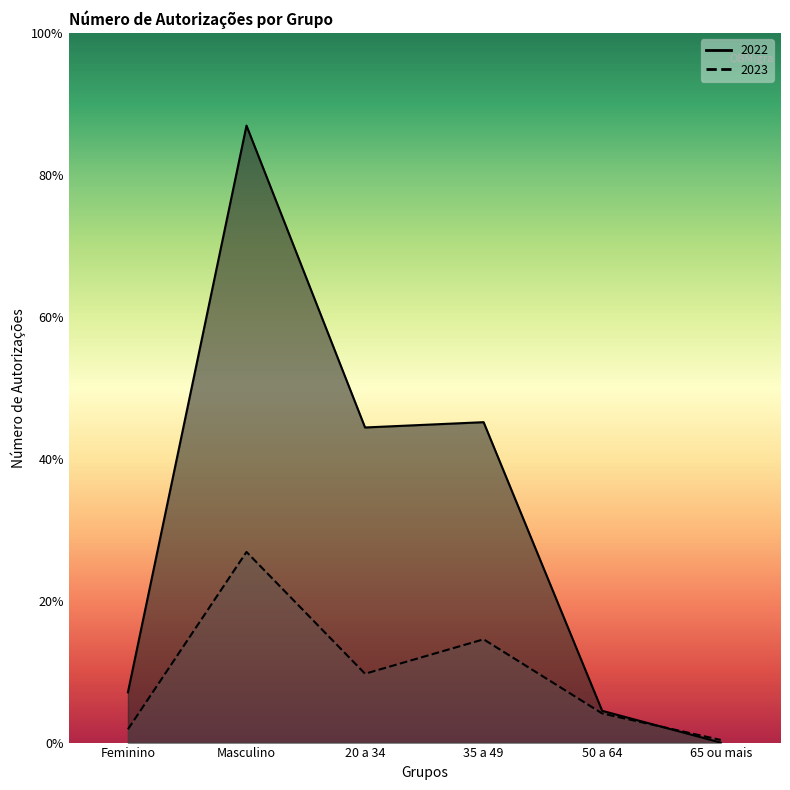

Which series ends up on top after the final intersection of 2023 and 2022?

2023